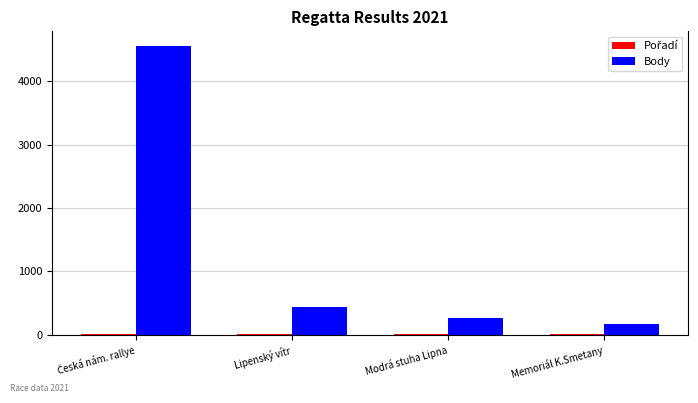

At which label is Body closest to 2365?

Lipenský vítr